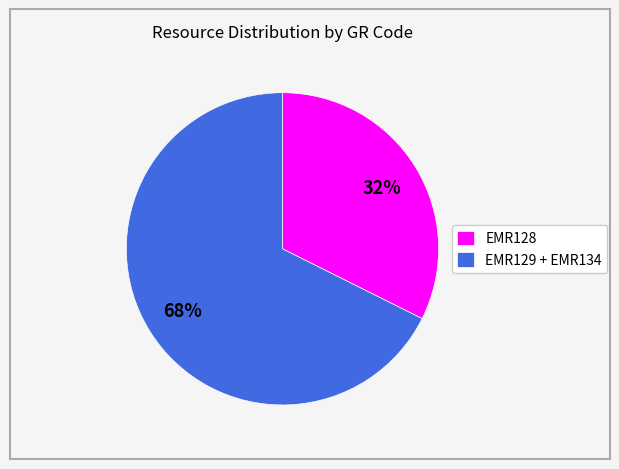

Is there any slice that represents more than half of the pie?

Yes